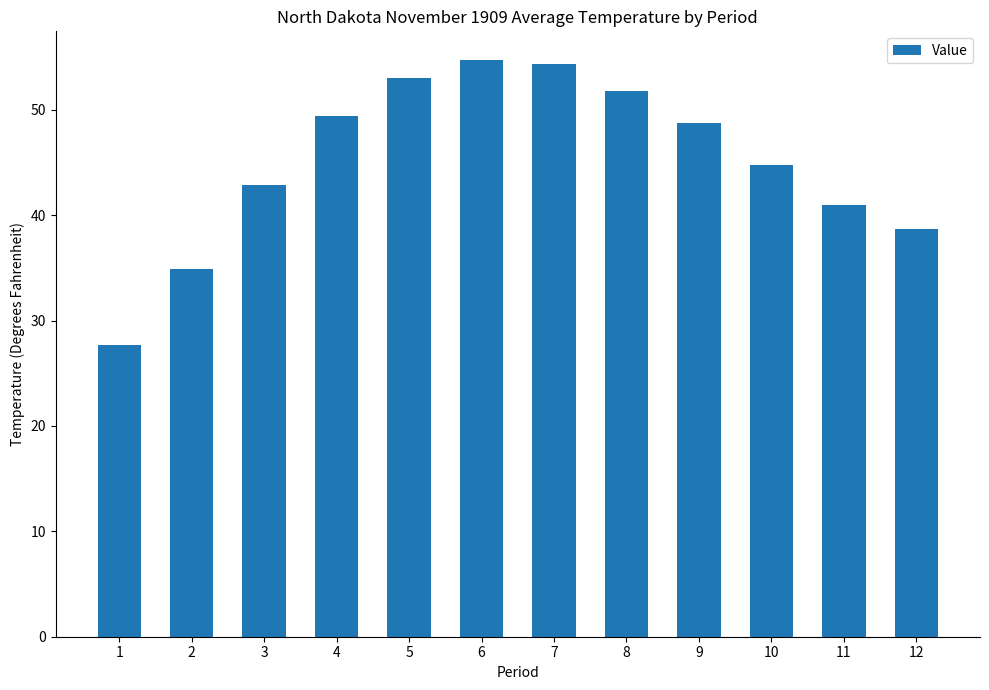

What is the greatest value displayed?

54.7